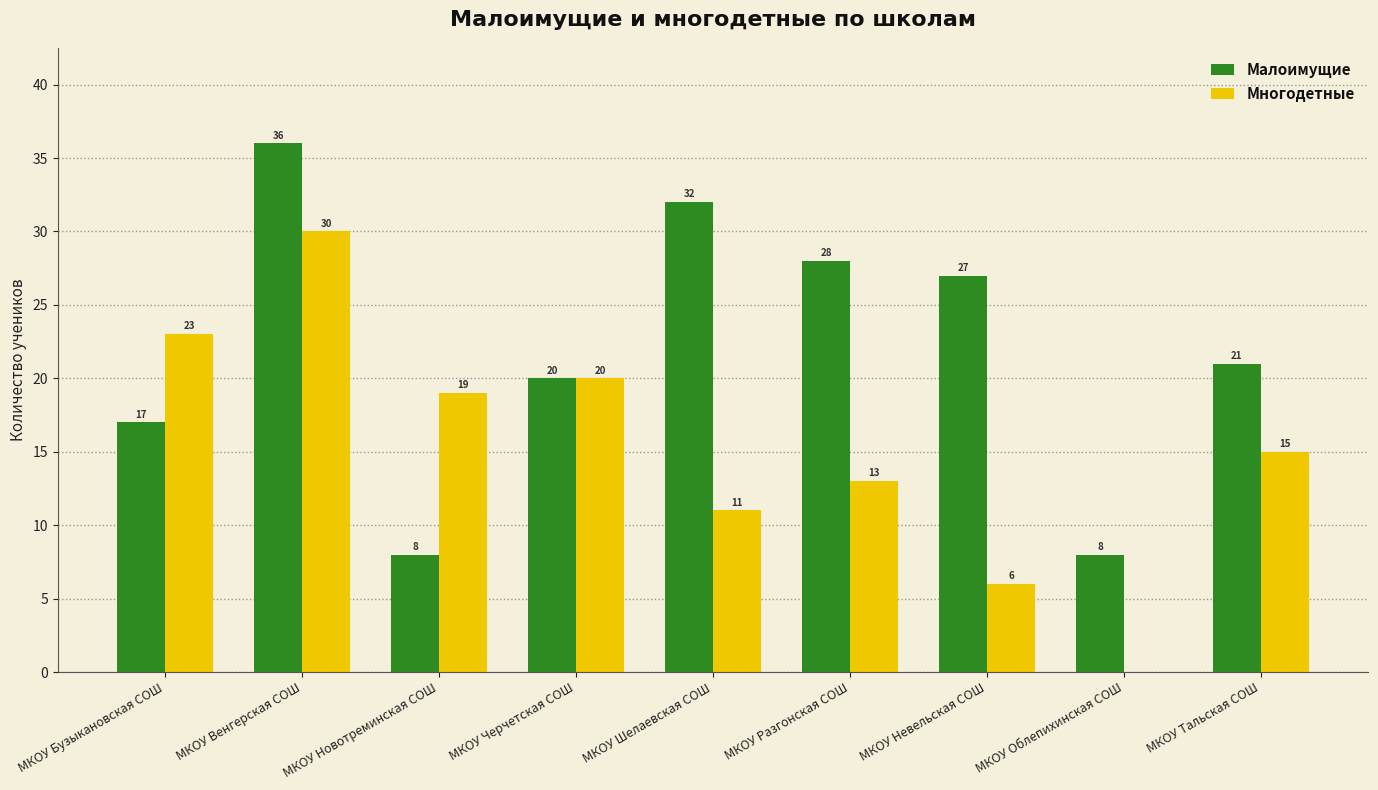

Which category has the highest value in the Многодетные series?

МКОУ Венгерская СОШ